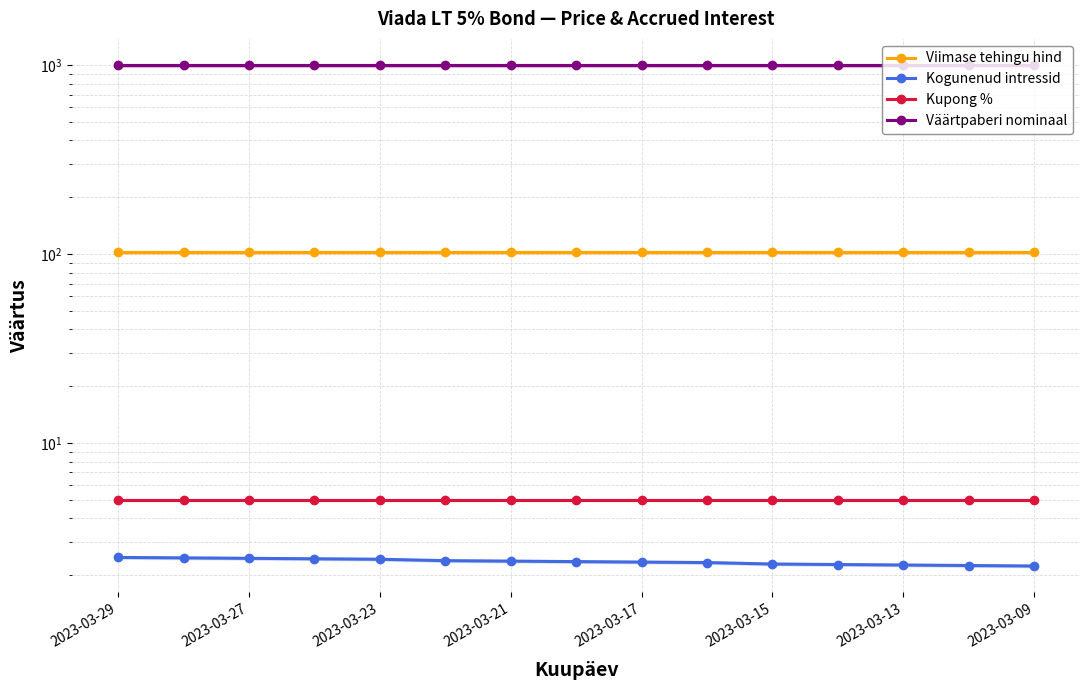

True or false: Kupong % and Väärtpaberi nominaal intersect in this chart.

False